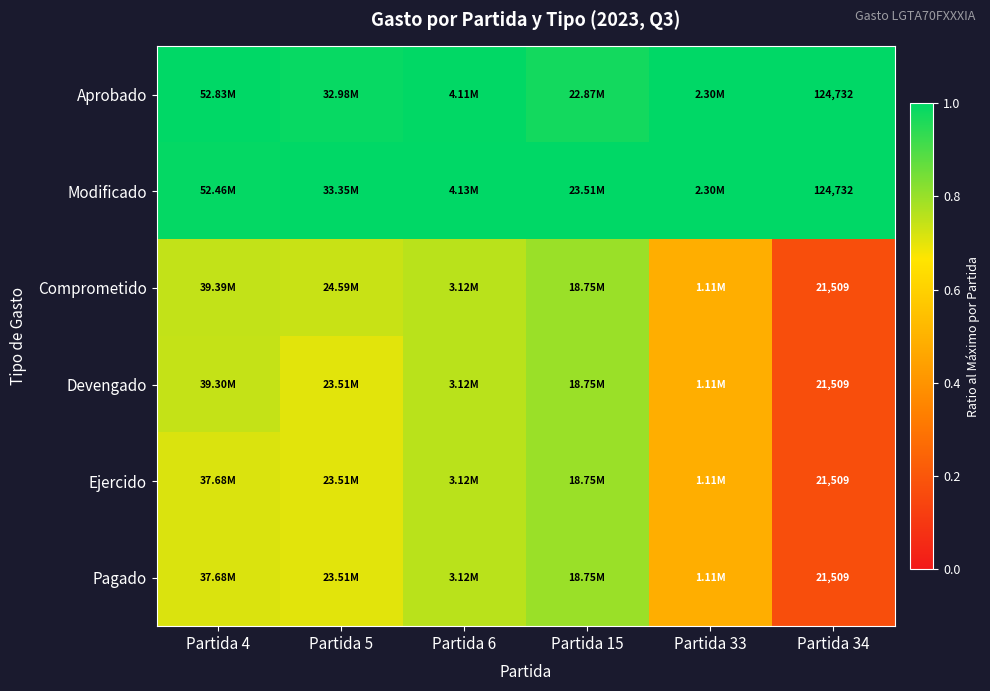

What is the difference between the highest and lowest values at Partida 4?

0.3